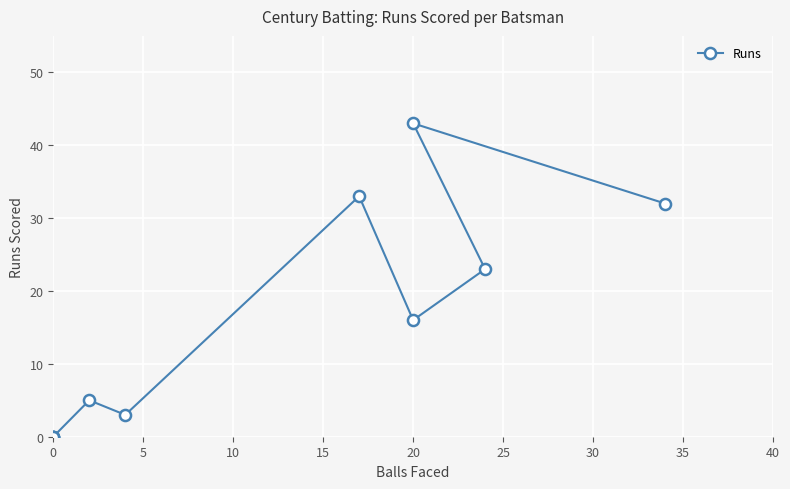

How many positive values are there?

7